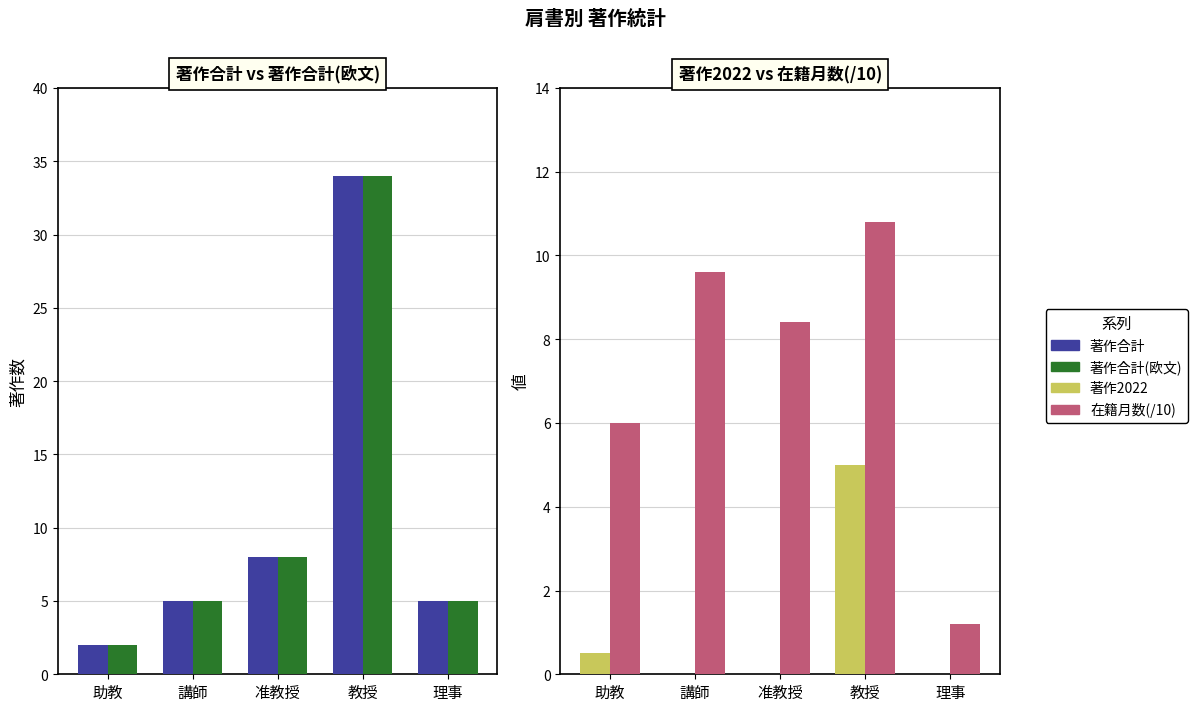

Which series has the widest spread of values?

著作合計